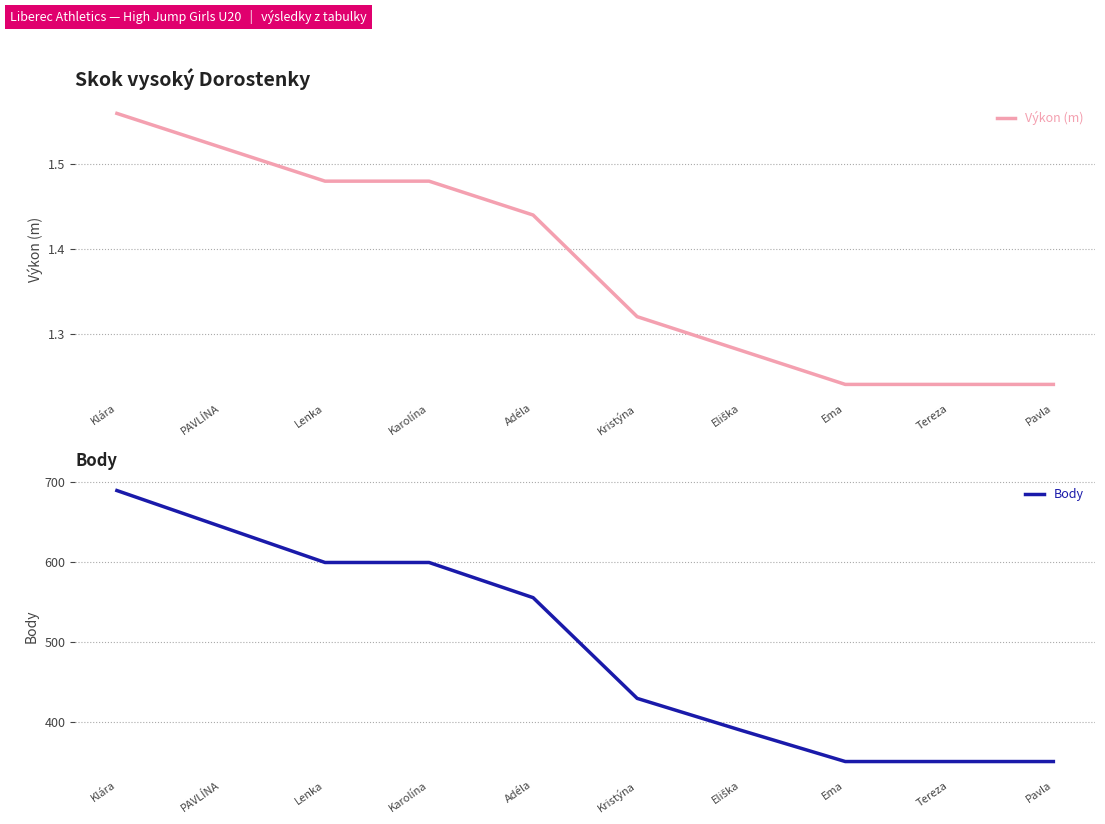

What is the lowest value of the Body series?

350